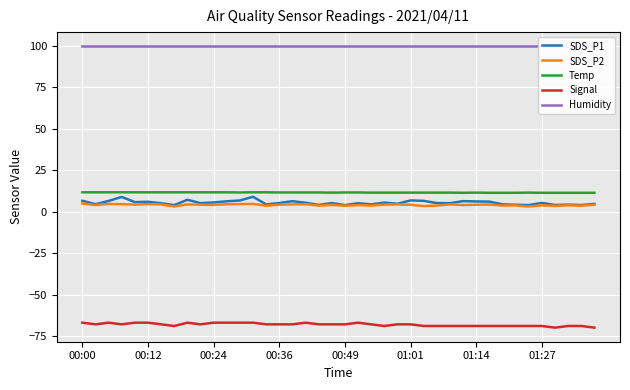

What is the maximum value shown in the chart?

99.9